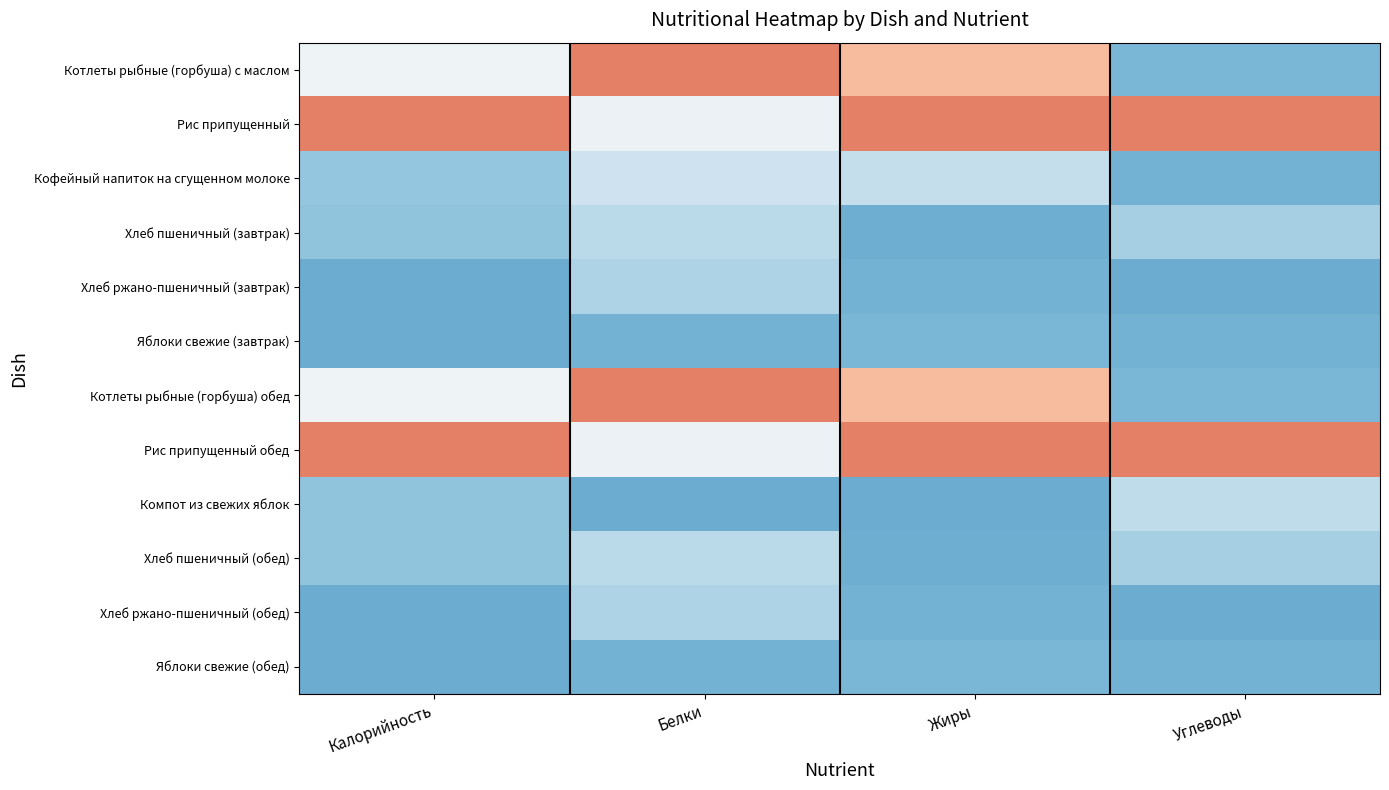

What is the spread (max minus min) of values at Углеводы?

1.0